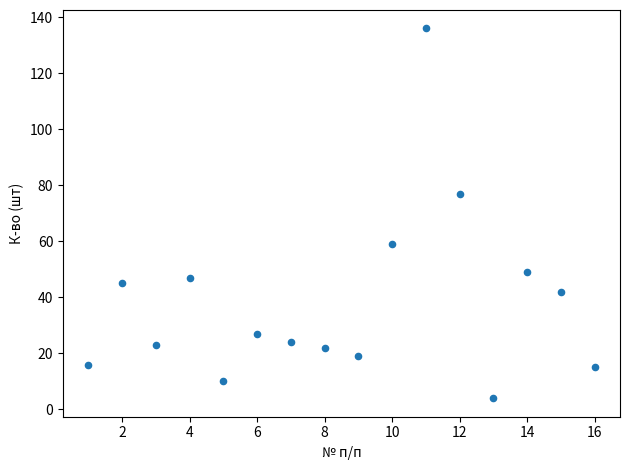

What is the range of X values (max minus min)?

15